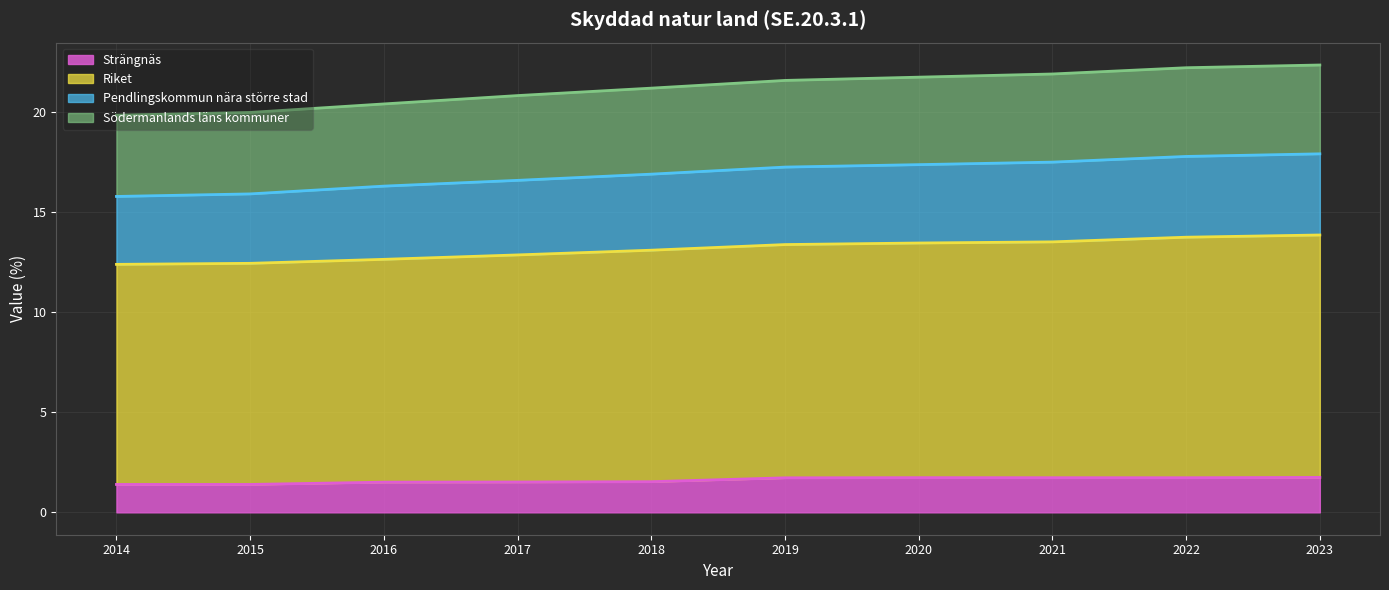

The value of Riket at 2022 is 5.6. True or false?

False